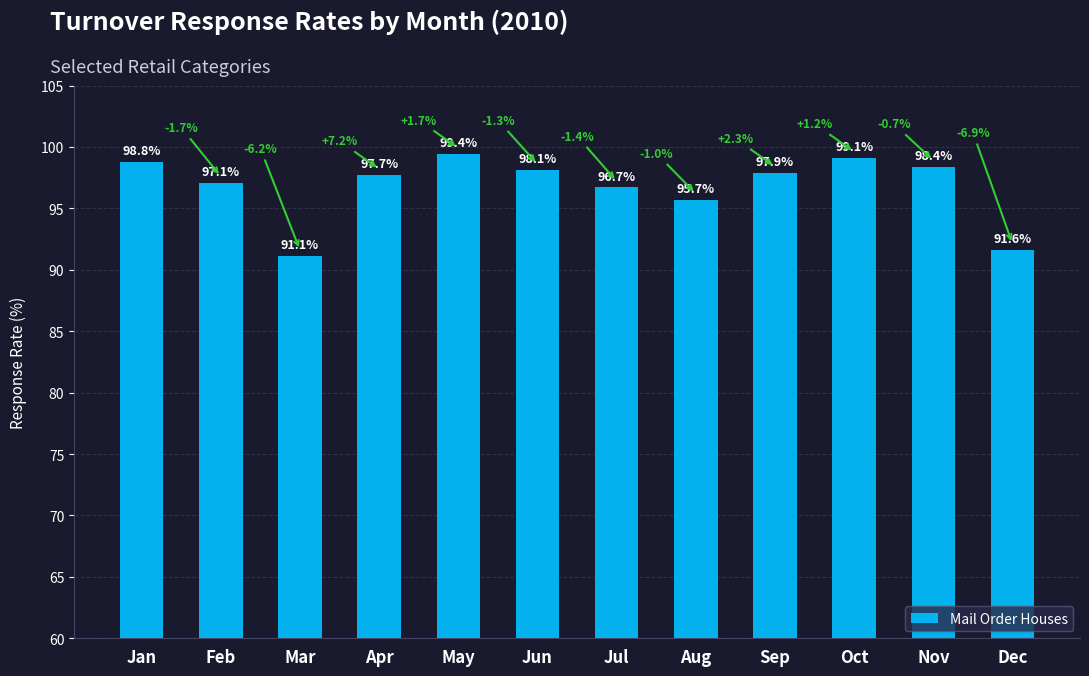

How many data points does each series have?

12